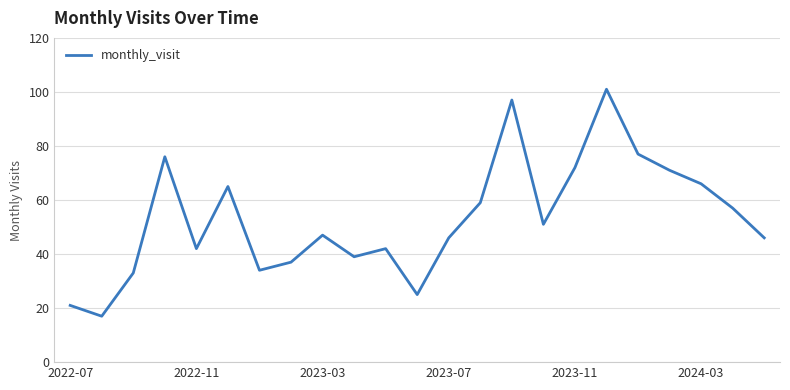

What is the greatest value displayed?

101